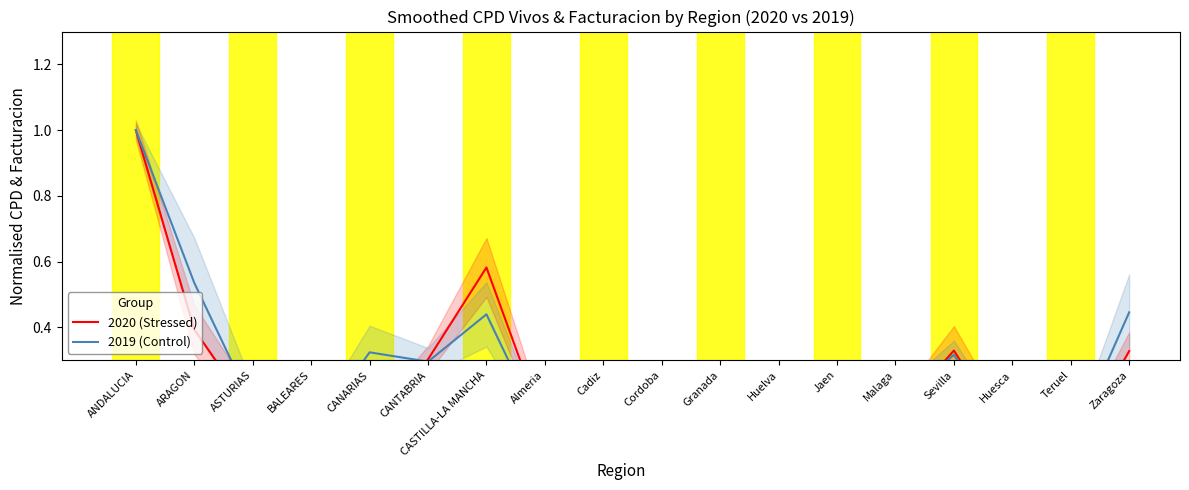

Does the chart display data point markers on the line(s)?

No